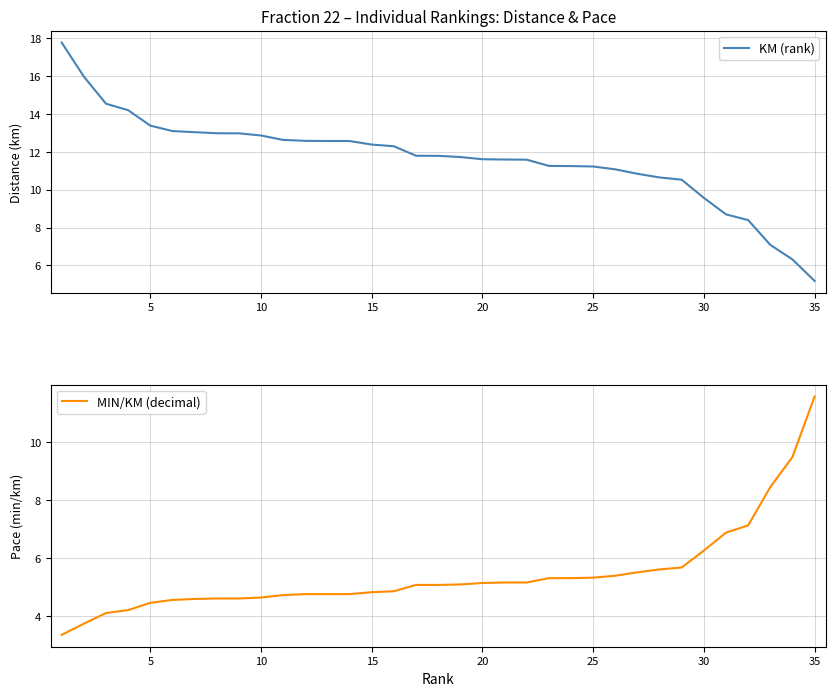

Is it true that KM (rank) equals 8.2 at 35?

False